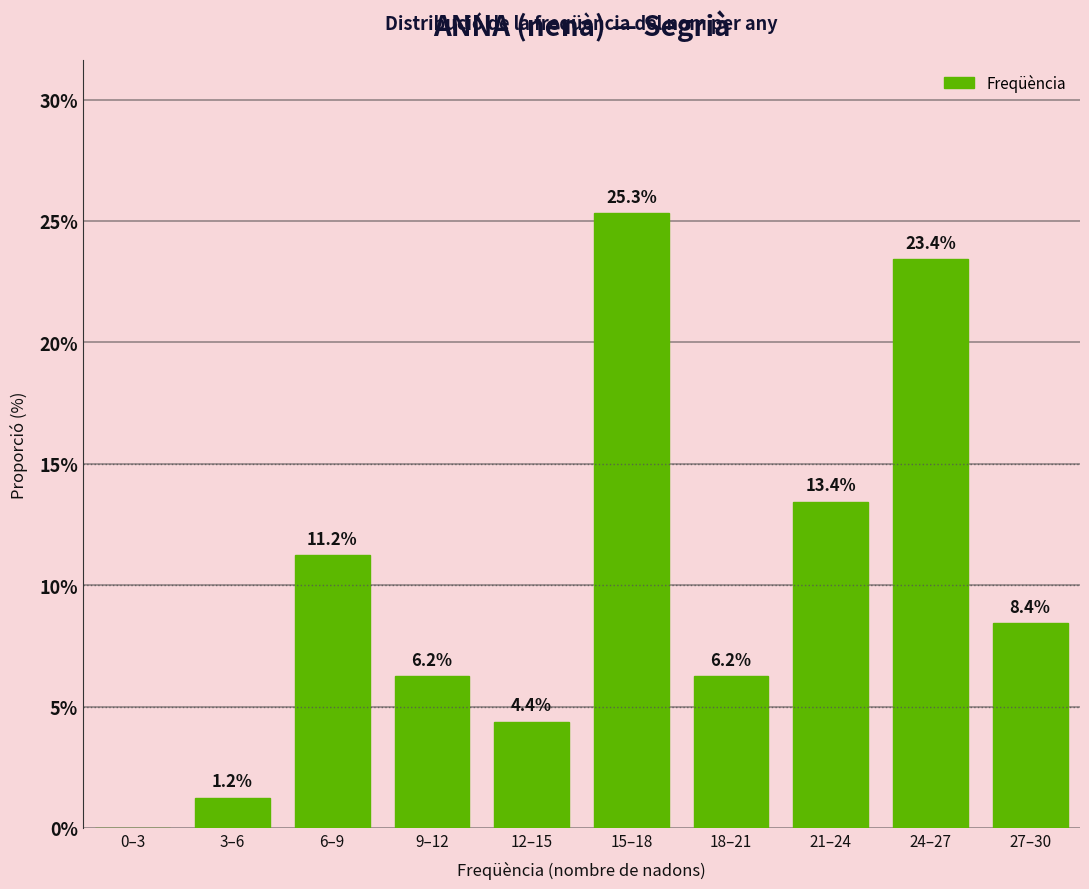

What value does the data have at 21–24?

13.4